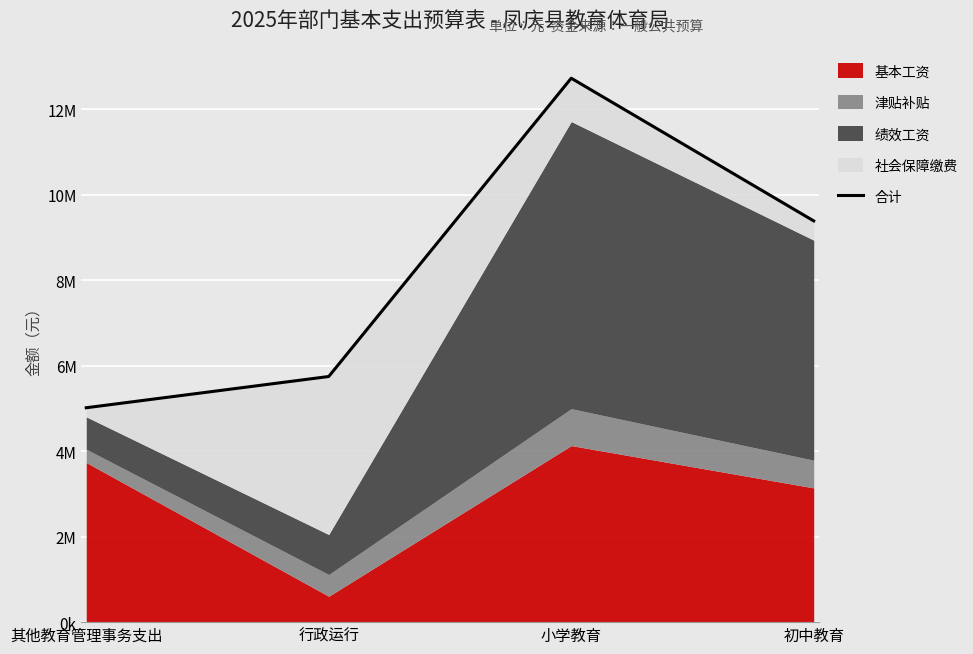

Rank the categories by value from lowest to highest.

其他教育管理事务支出, 行政运行, 初中教育, 小学教育